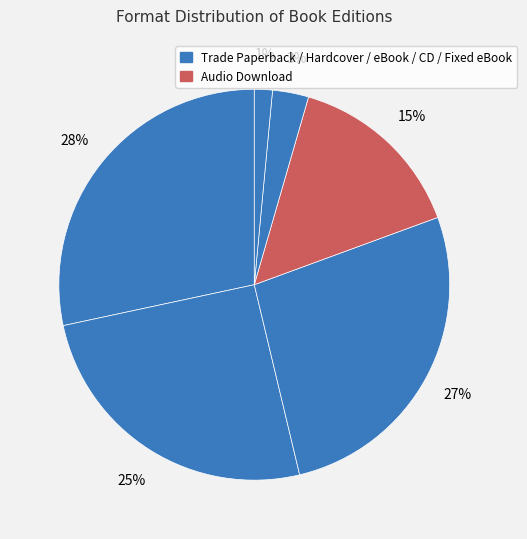

How many slices are in this pie chart?

6